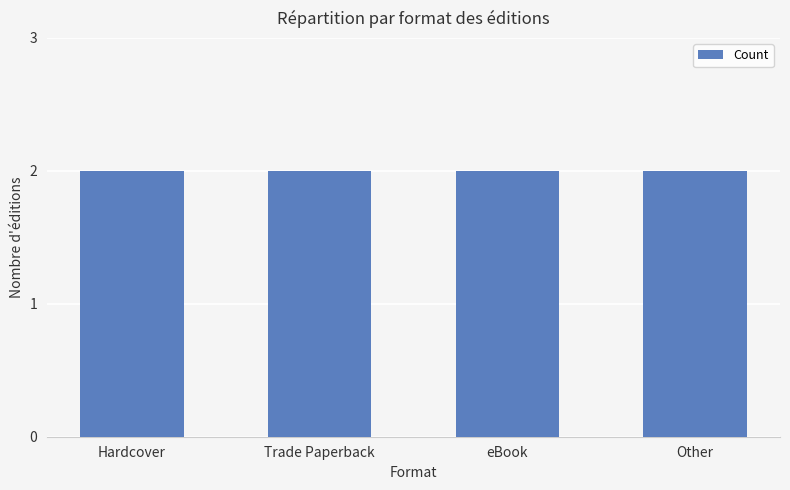

Rank the categories by value from lowest to highest.

Other, Trade Paperback, eBook, Hardcover